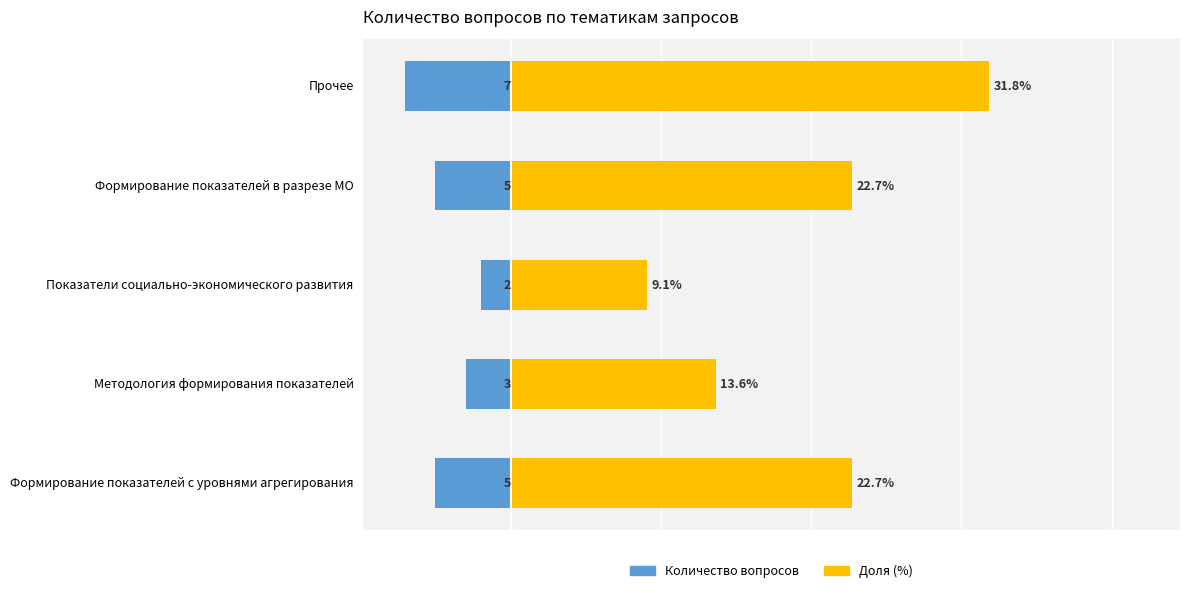

Between Формирование показателей в разрезе МО and Прочее, which is larger?

Формирование показателей в разрезе МО